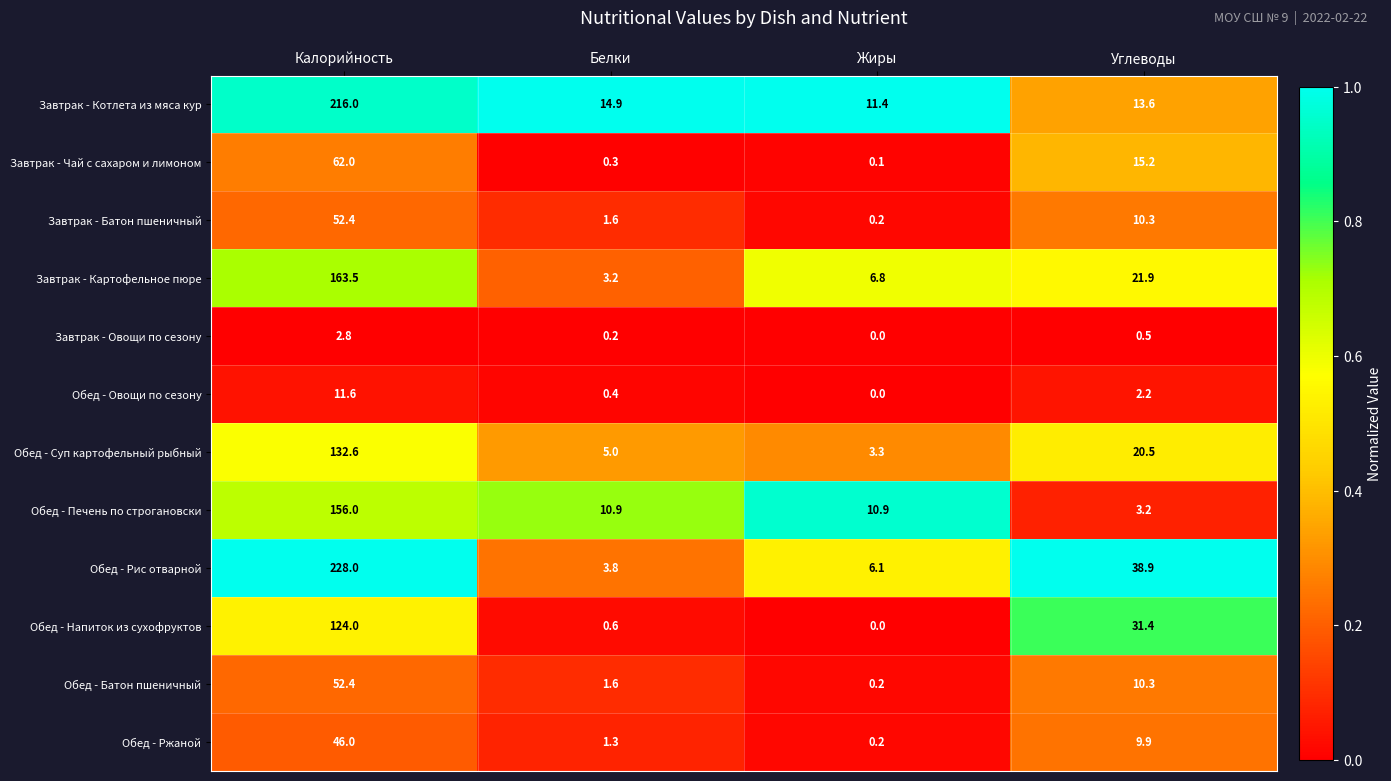

Rank the categories by Обед - Суп картофельный рыбный value from lowest to highest.

Жиры, Белки, Углеводы, Калорийность